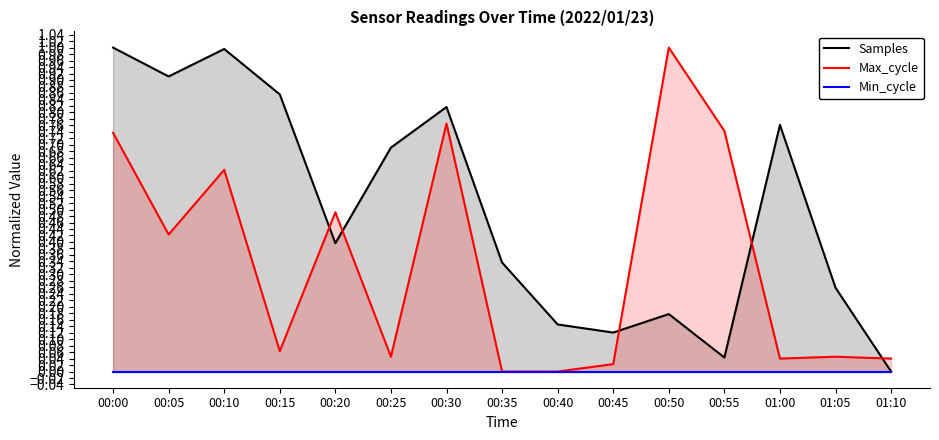

List the series in order of their overall mean, highest first.

Samples, Max_cycle, Min_cycle